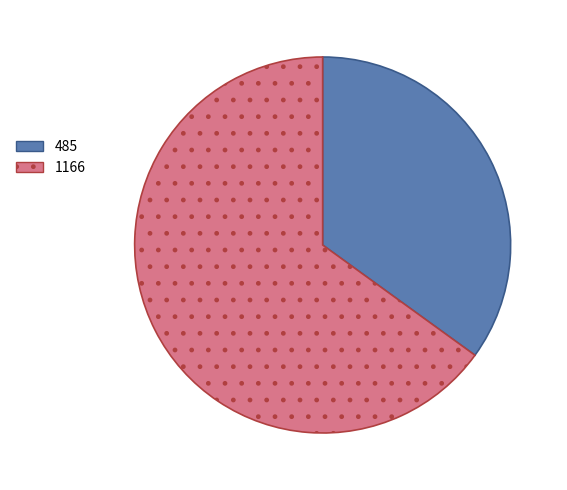

Between 1166 and 485, which is larger?

1166